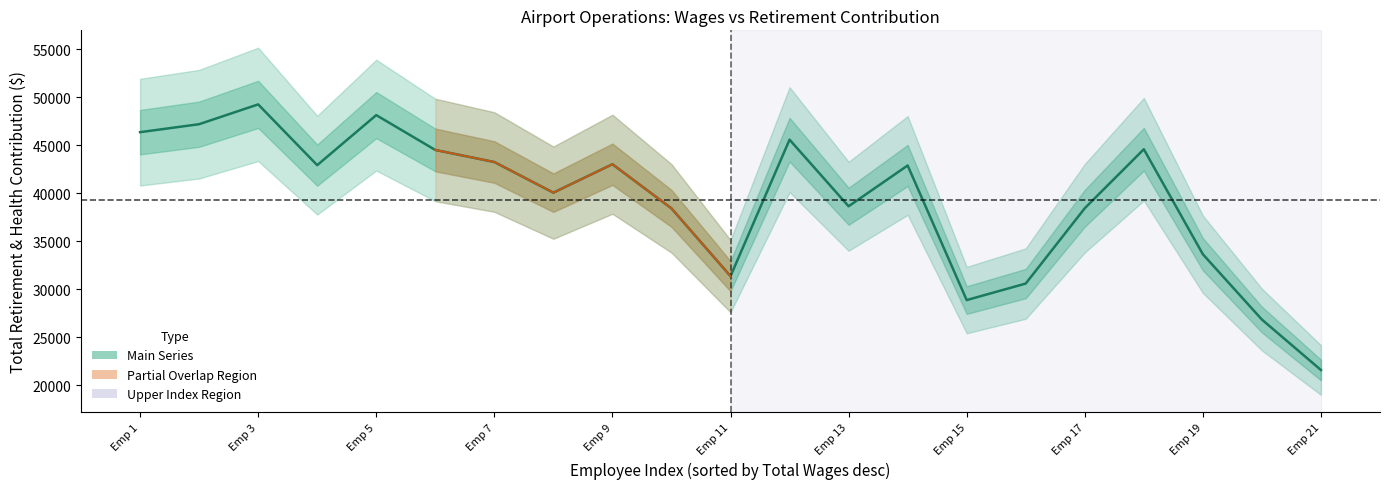

Which has a higher value, 4 or 9?

4